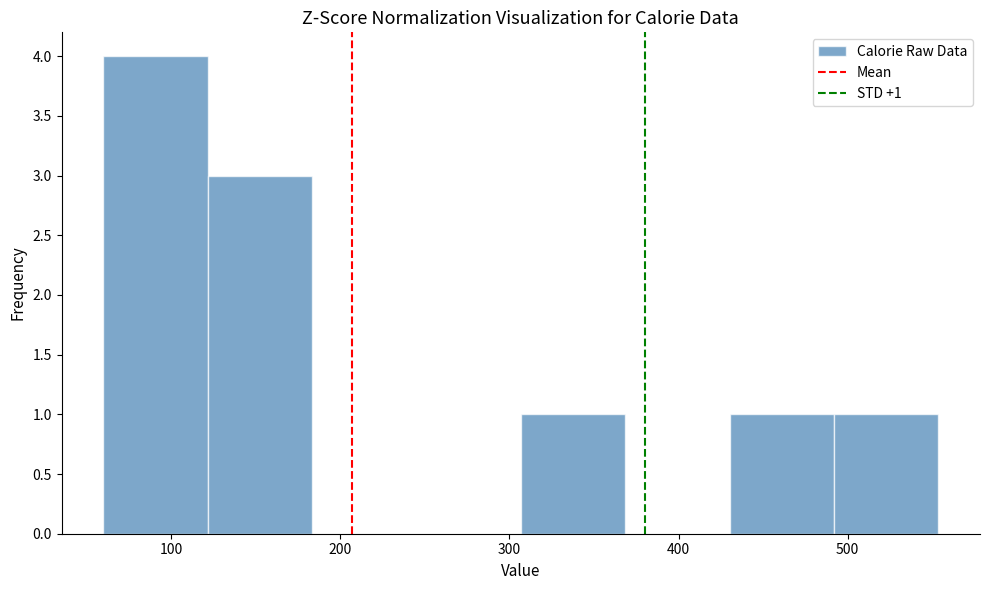

Which range on the x-axis has the tallest bar?

60 to 120